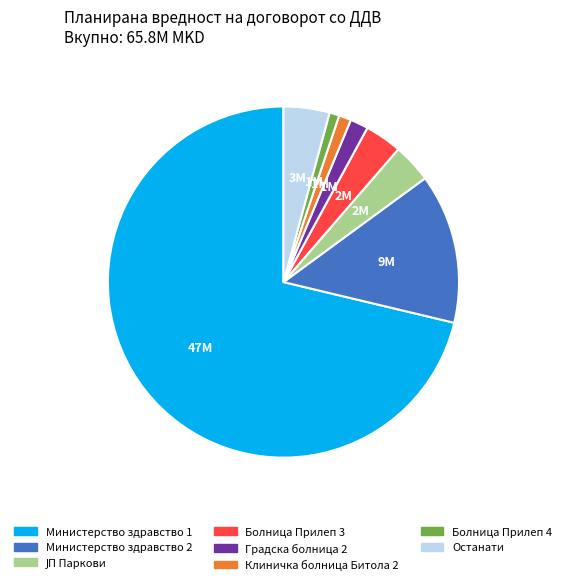

Is there any slice that represents more than half of the pie?

Yes